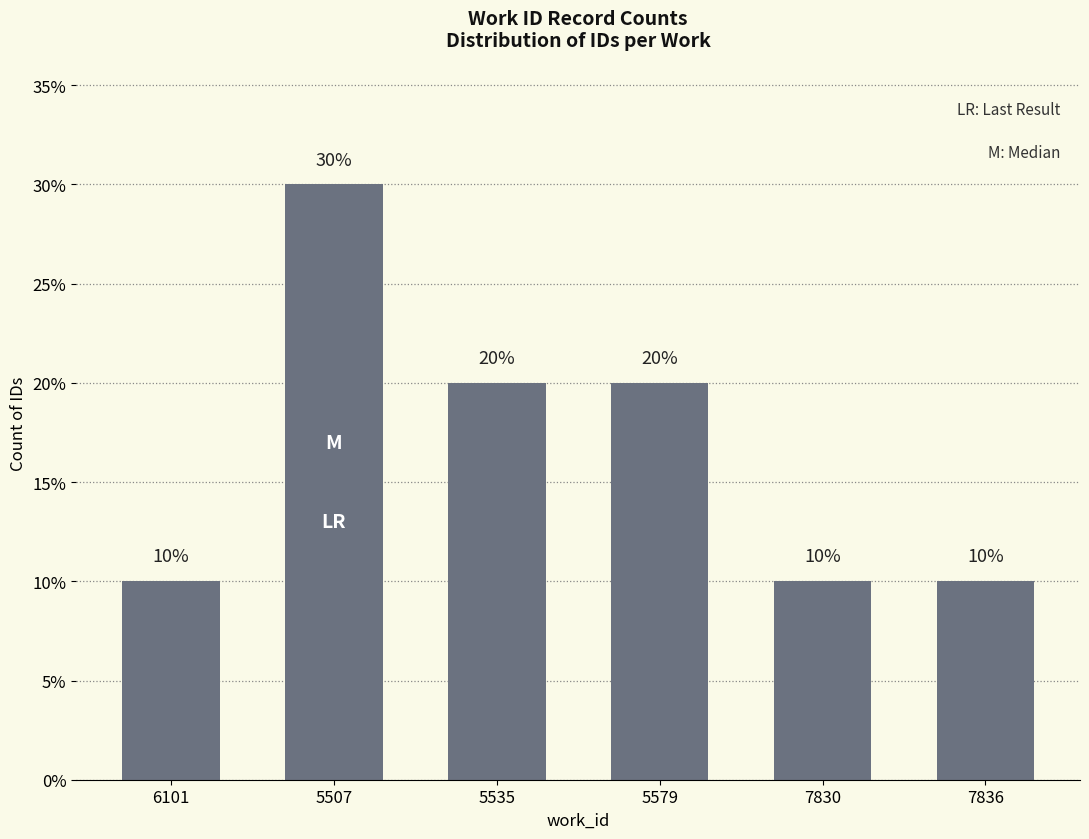

What position from the right is 7830?

2